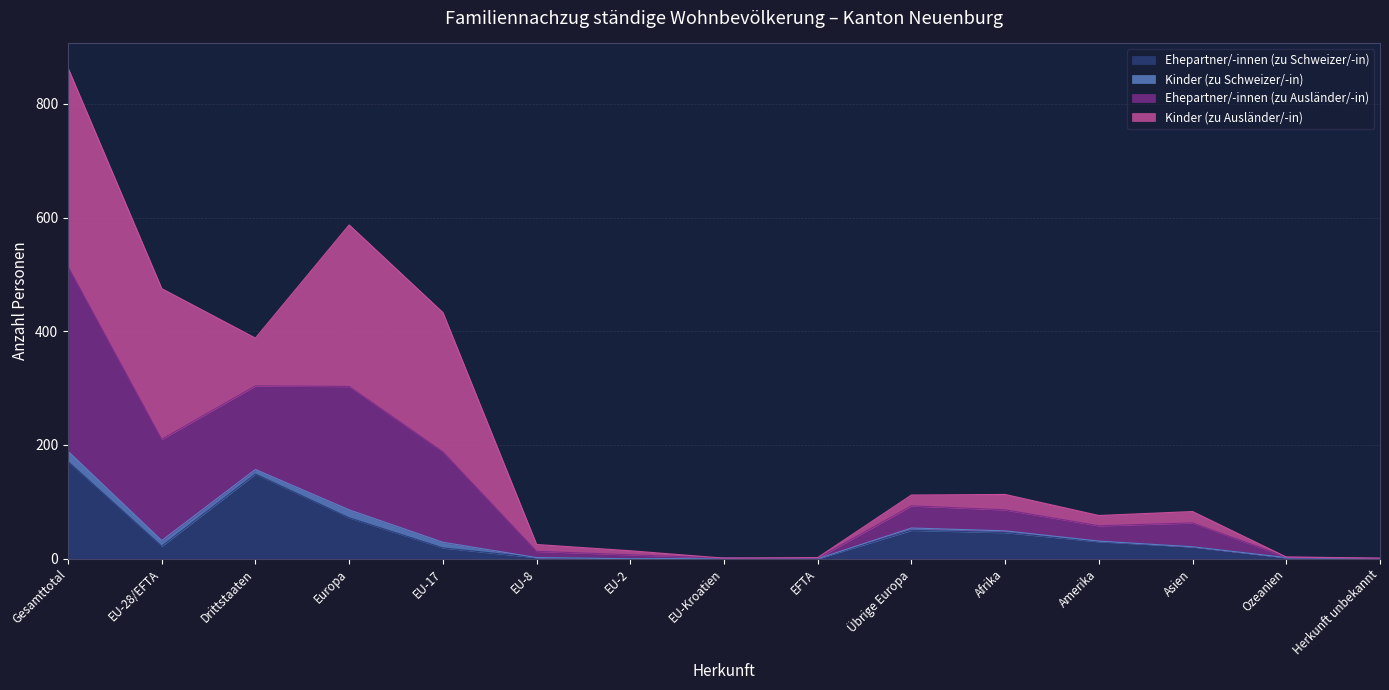

What is the value of the Ehepartner/-innen (zu Schweizer/-in) point at the 1st from the left?

171